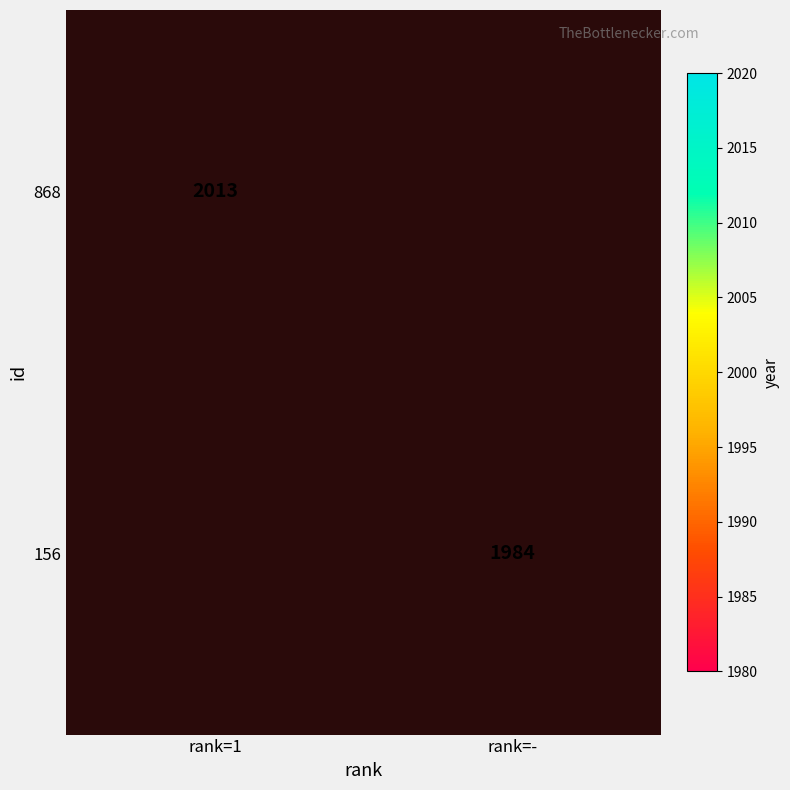

Is it true that 156 equals 655 at rank=-?

False